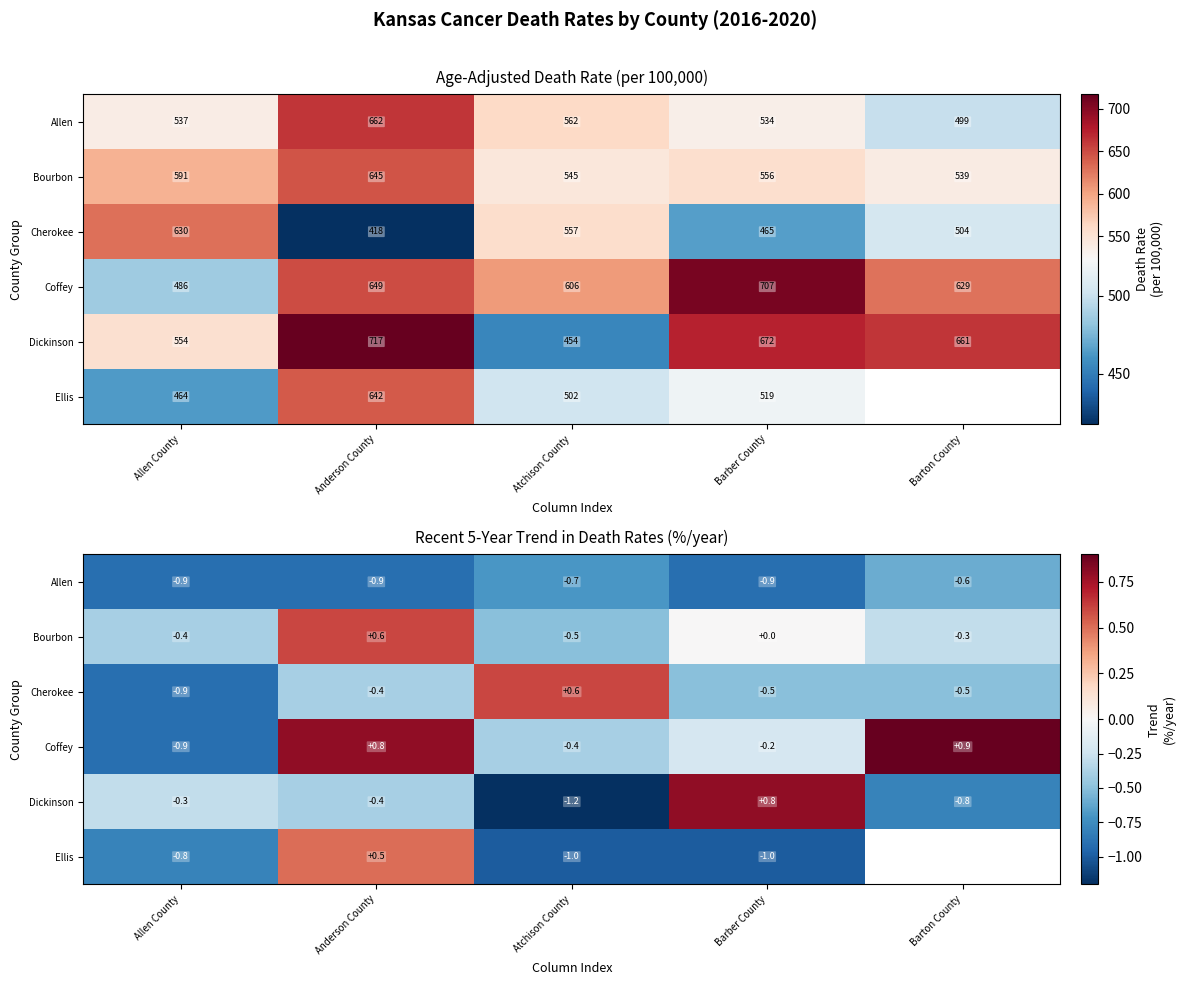

What is the difference between the Allen values at Barton County and Barber County?

0.3